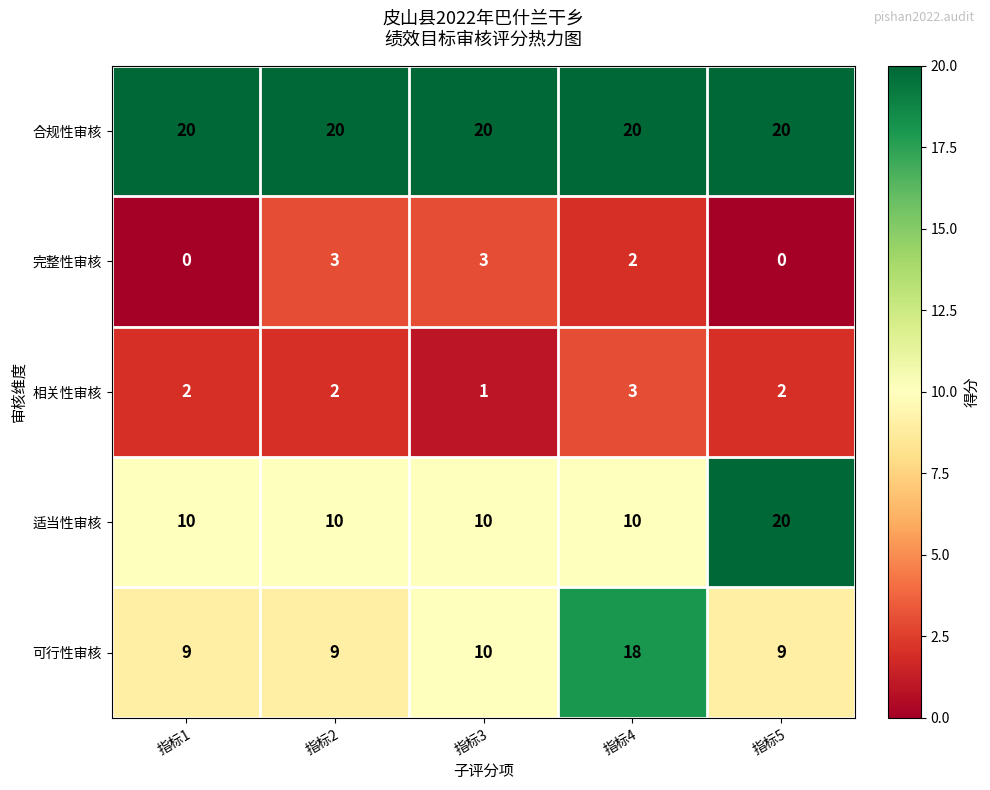

Reading left to right, extract all data points from this chart.

合规性审核: 指标1=20	指标2=20	指标3=20	指标4=20	指标5=20
完整性审核: 指标1=0	指标2=3	指标3=3	指标4=2	指标5=0
相关性审核: 指标1=2	指标2=2	指标3=1	指标4=3	指标5=2
适当性审核: 指标1=10	指标2=10	指标3=10	指标4=10	指标5=20
可行性审核: 指标1=9	指标2=9	指标3=10	指标4=18	指标5=9